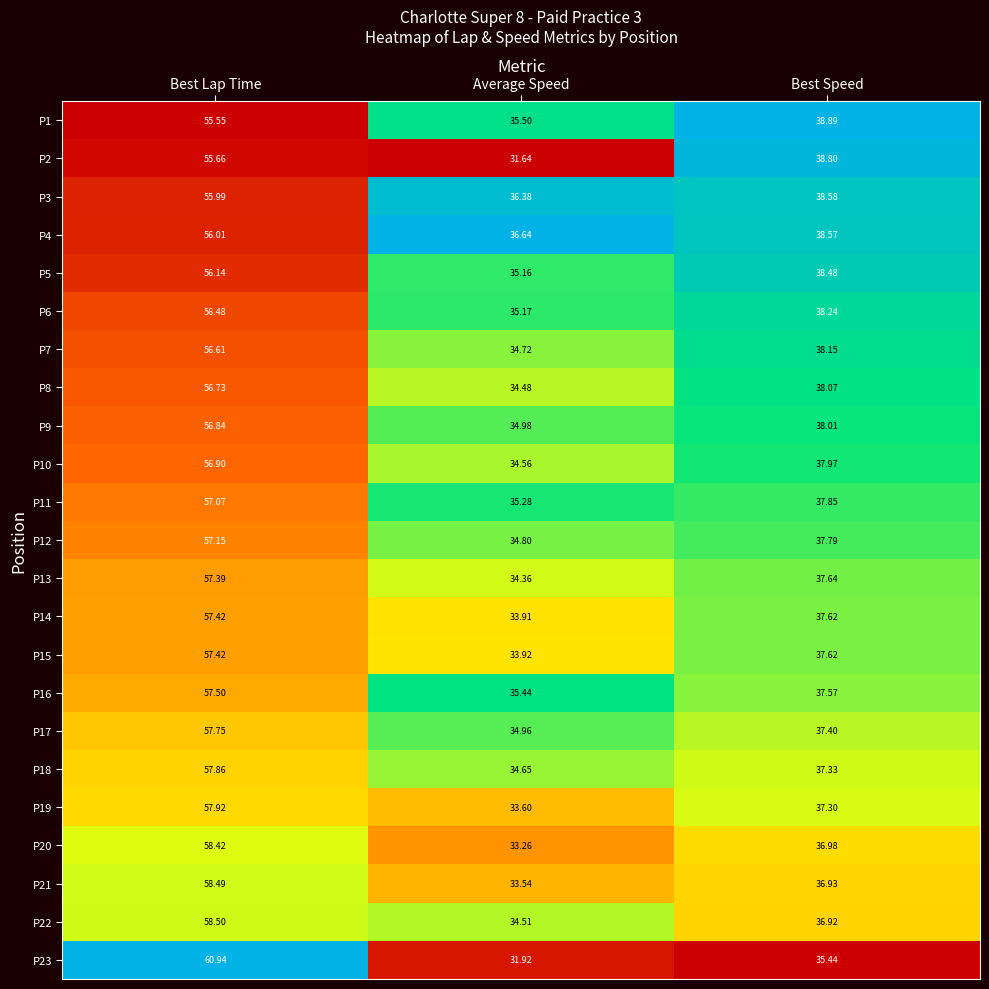

How many data points does each series have?

3